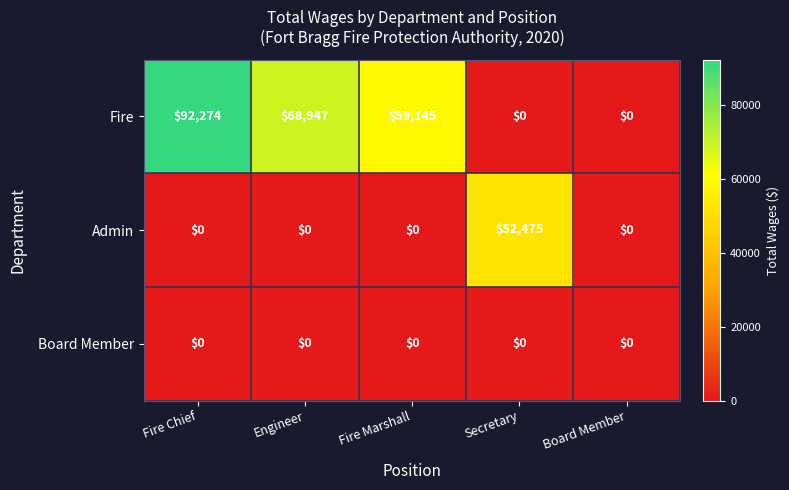

The Admin series shows -18273 at Fire Chief. True or false?

False